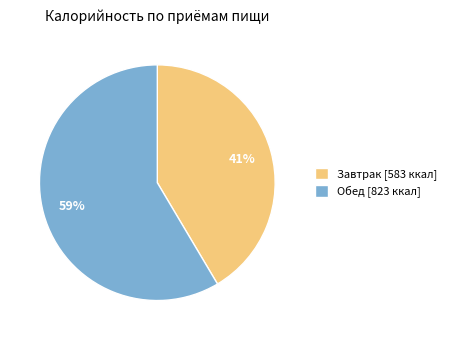

Approximately how many times larger is the value at Обед compared to Завтрак?

1.4